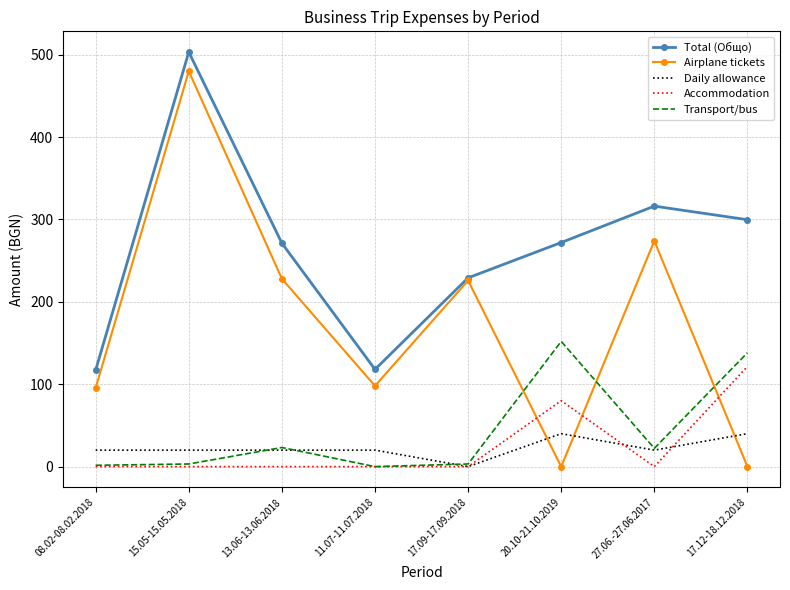

Between 11.07-11.07.2018 and 17.09-17.09.2018, which series saw the biggest shift?

Airplane tickets